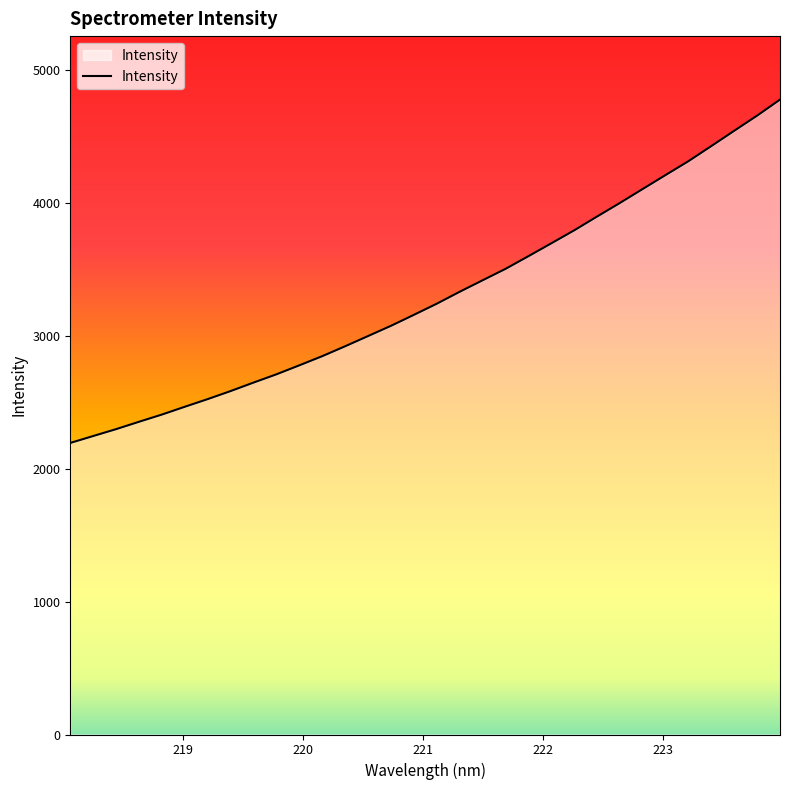

What is the greatest value displayed?

4774.2